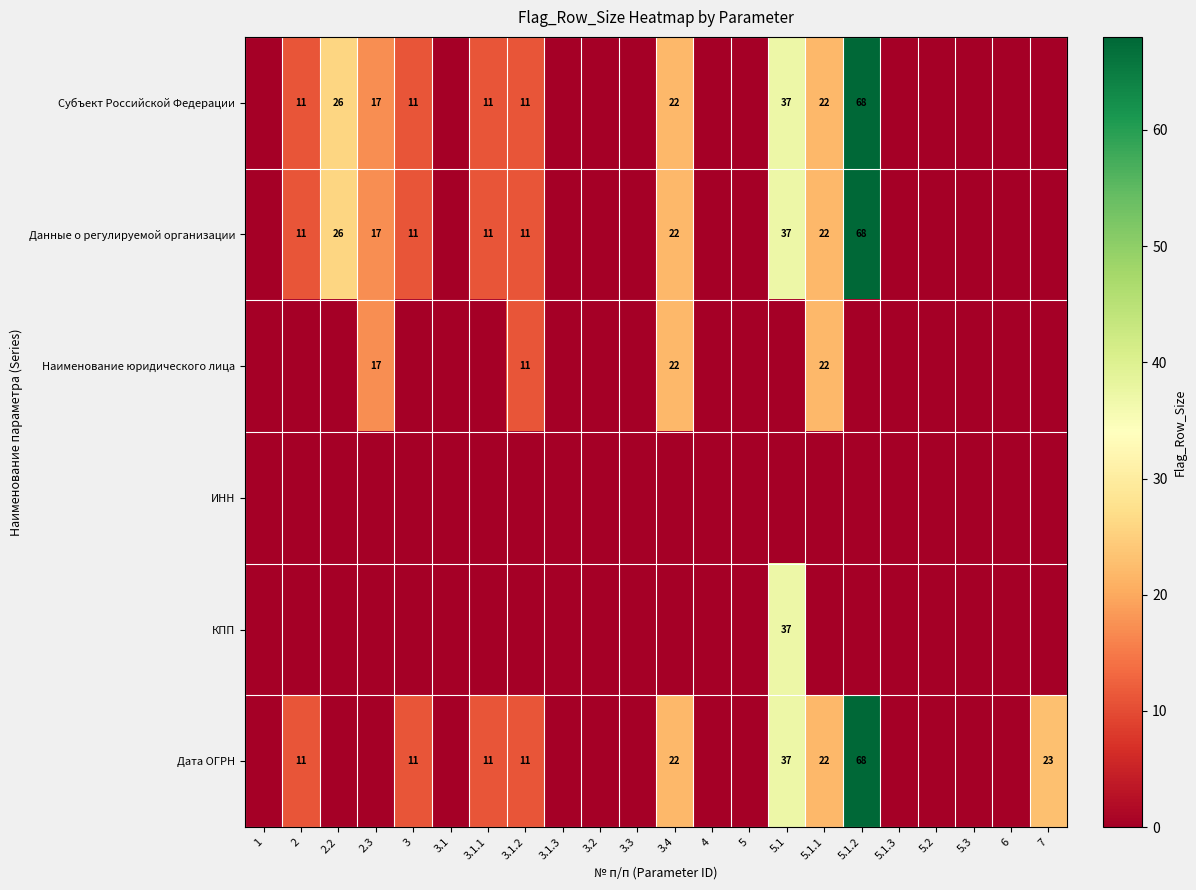

What is the difference between the highest and lowest values at 2.3?

17